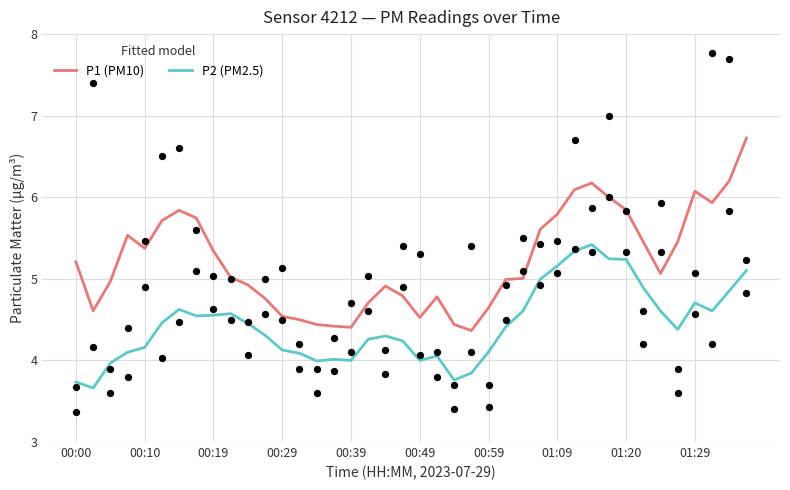

What is the lowest value of the P2 (PM2.5) series?

3.7